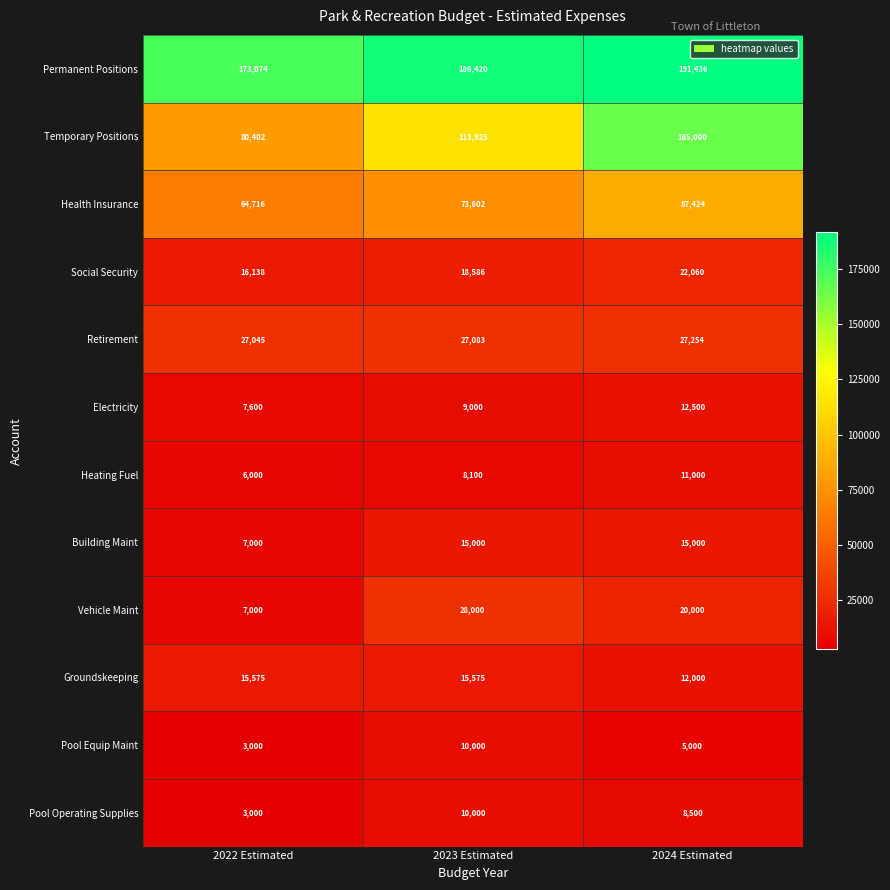

Which category has the highest value across all series?

2024 Estimated